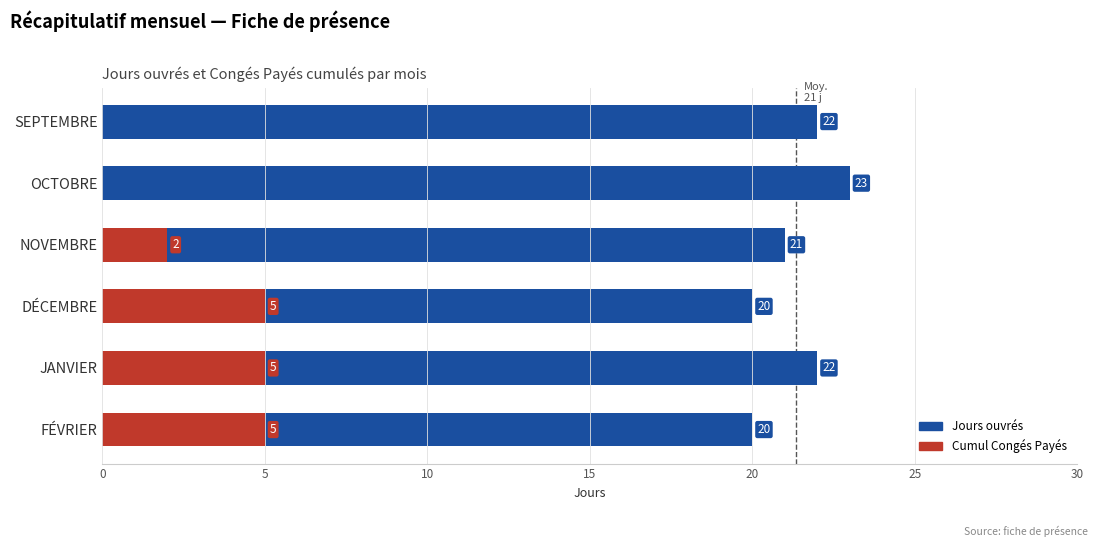

How many data points in Cumul Congés Payés are less than 5?

3